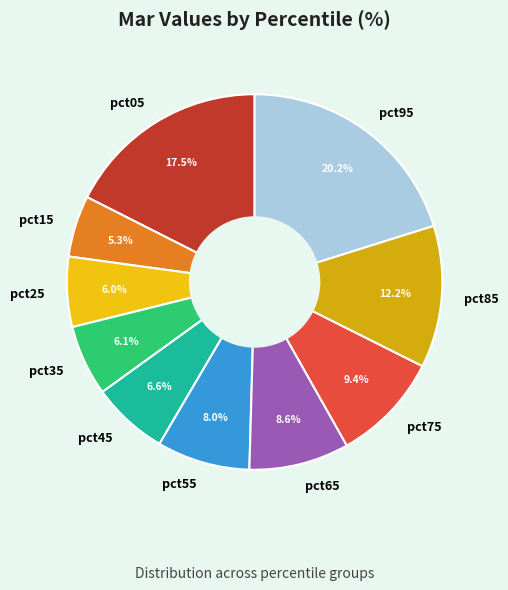

Is it true that pct75 is 18% of the pie?

False